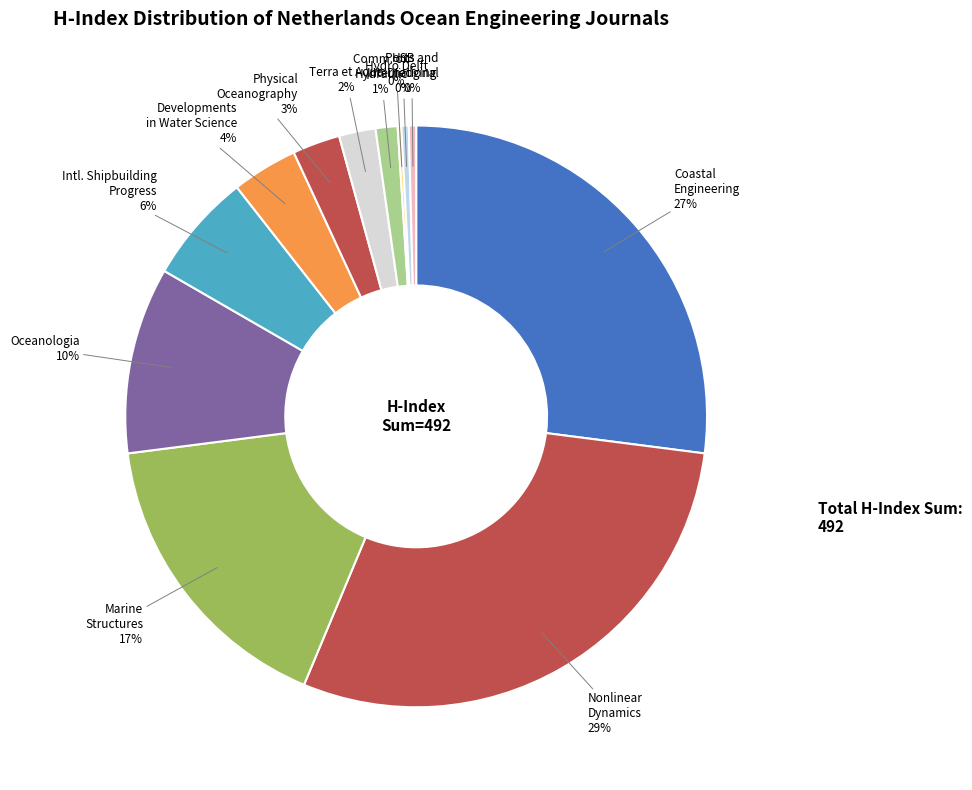

To the nearest percent, what is the combined percentage of Marine Structures and HSB International?

17%